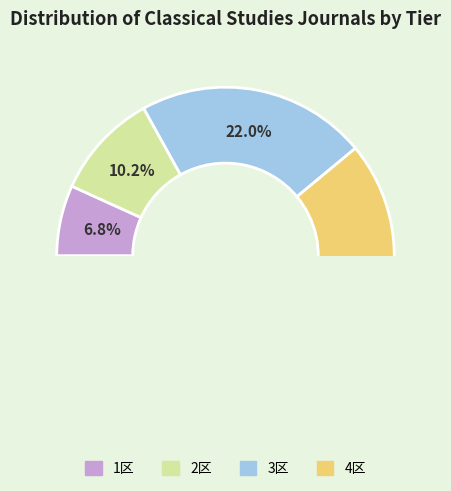

What percentage do 4区 and 1区 together represent?

67.8%